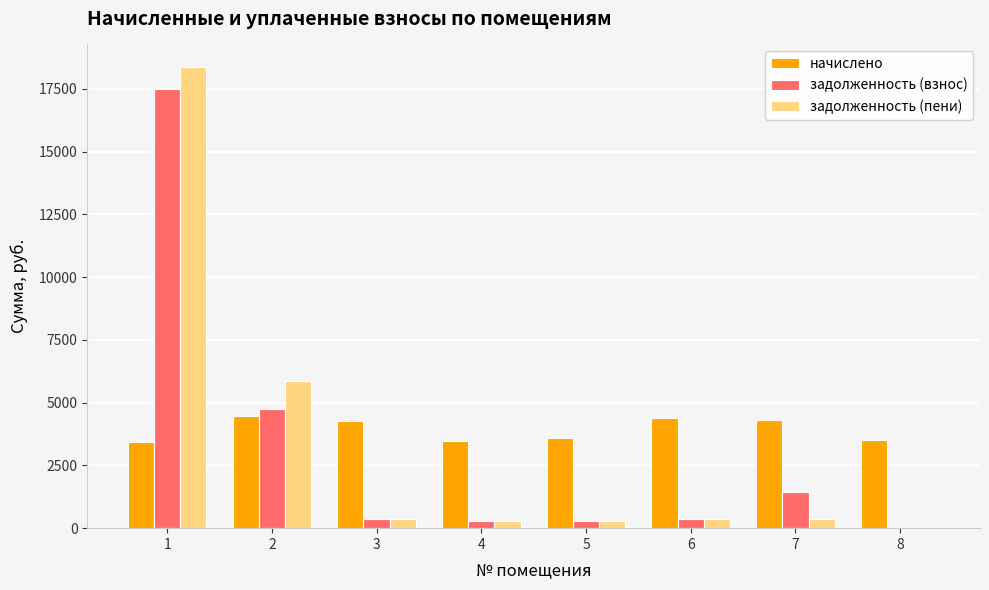

Which series changed the most between 1 and 8?

задолженность (пени)